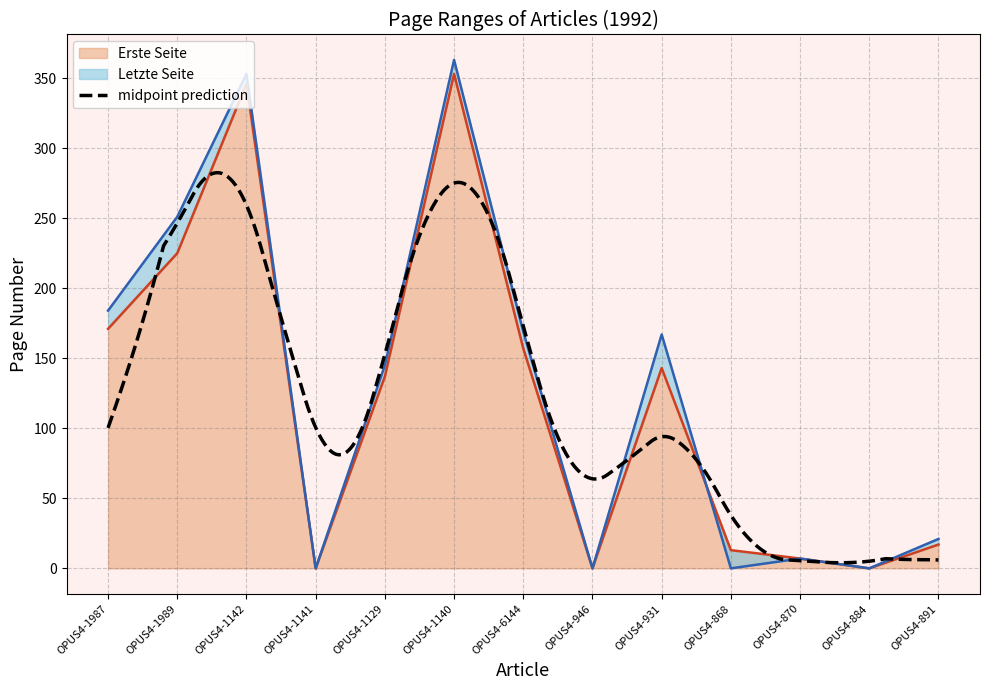

Which series changed the most between OPUS4-870 and OPUS4-891?

Letzte Seite